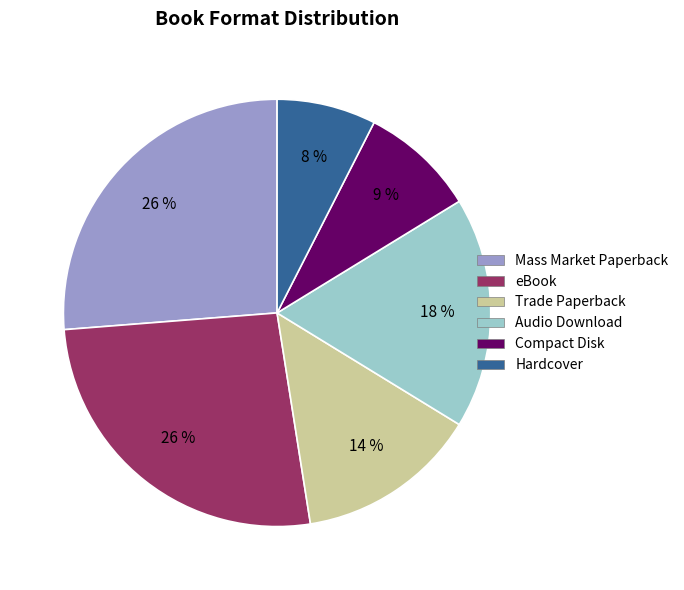

Count the number of slices in the pie.

6